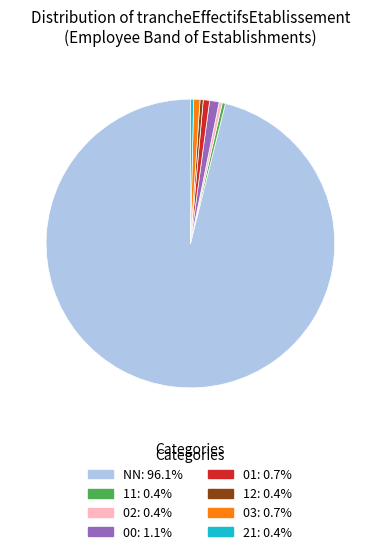

Which slice represents more than half of the pie?

NN